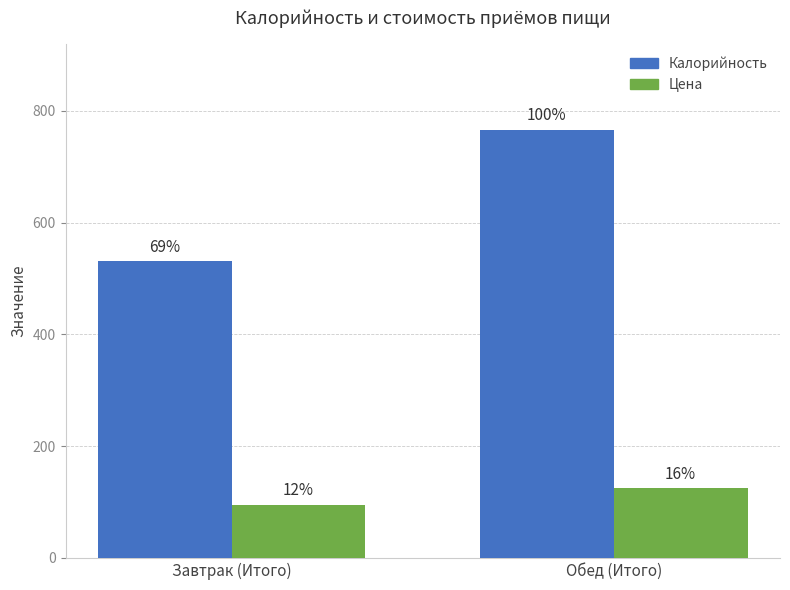

At which category is the sum across all series the highest?

Обед (Итого)